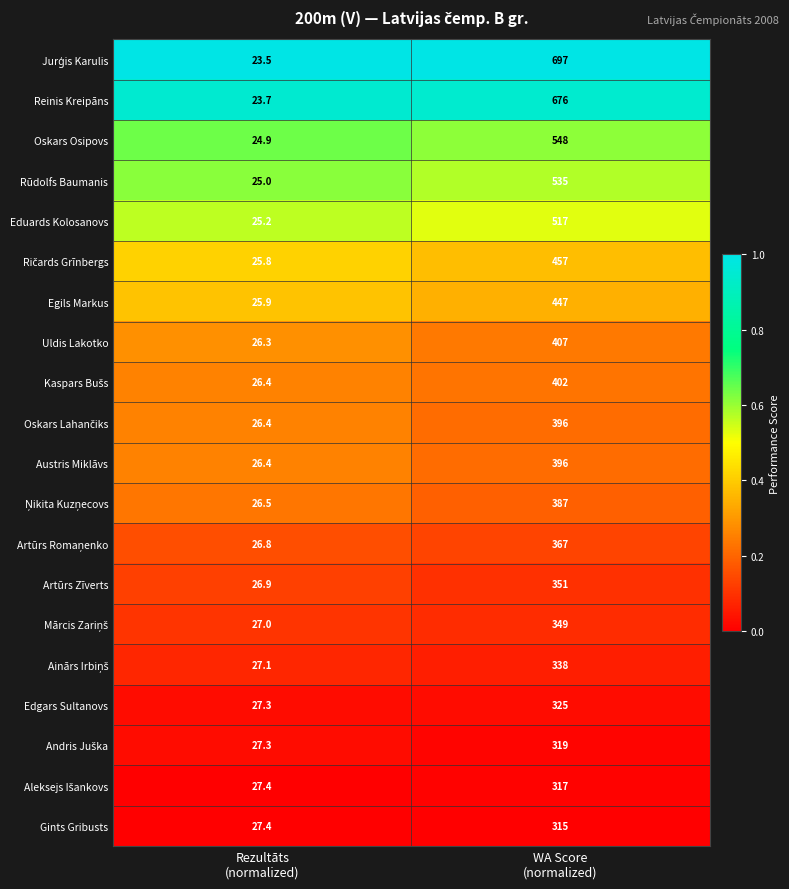

What is the smallest value displayed?

23.5